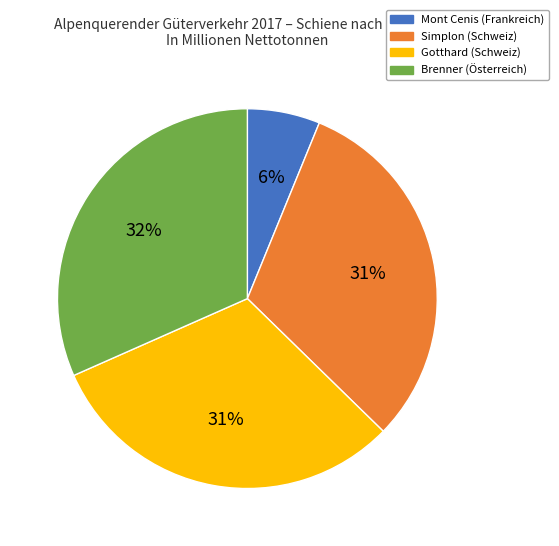

What percentage is the Gotthard (Schweiz) slice, to the nearest percent?

31%